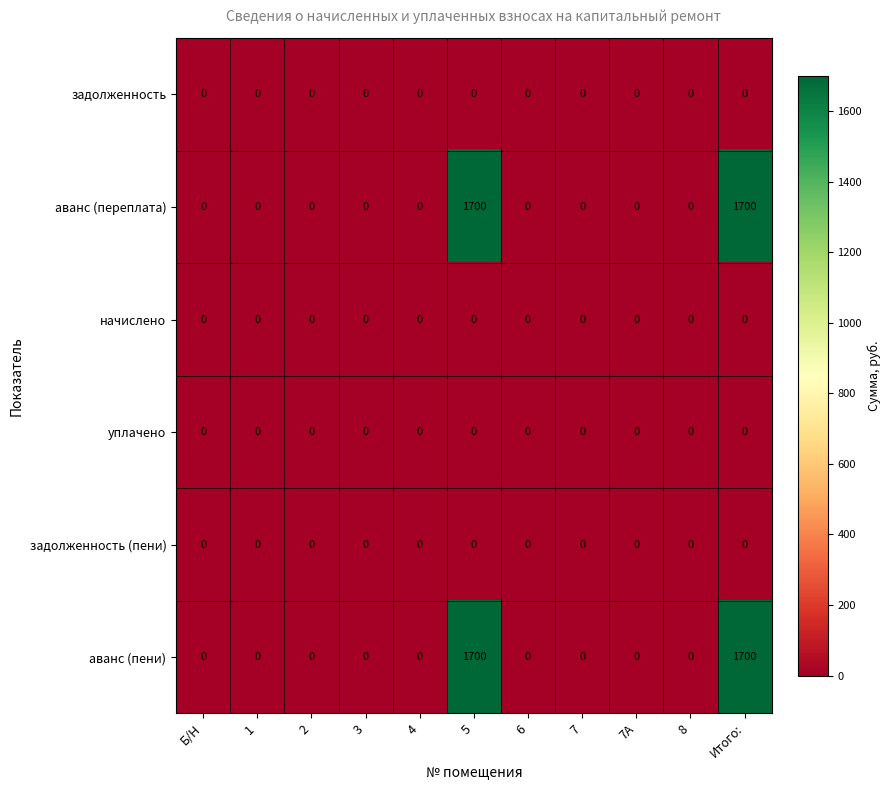

Is it true that аванс (пени) equals 717 at 2?

False